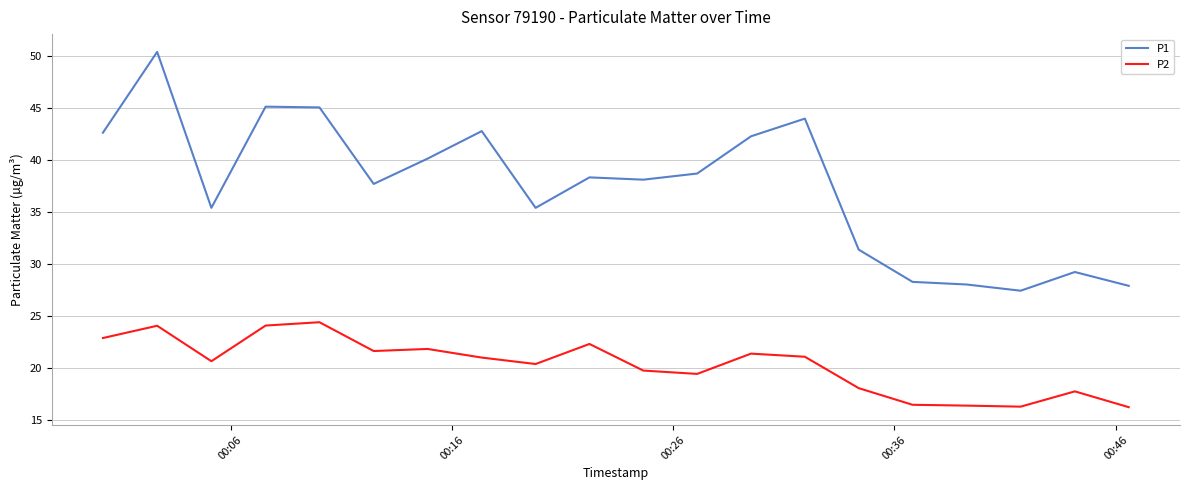

What is the greatest value displayed?

50.4